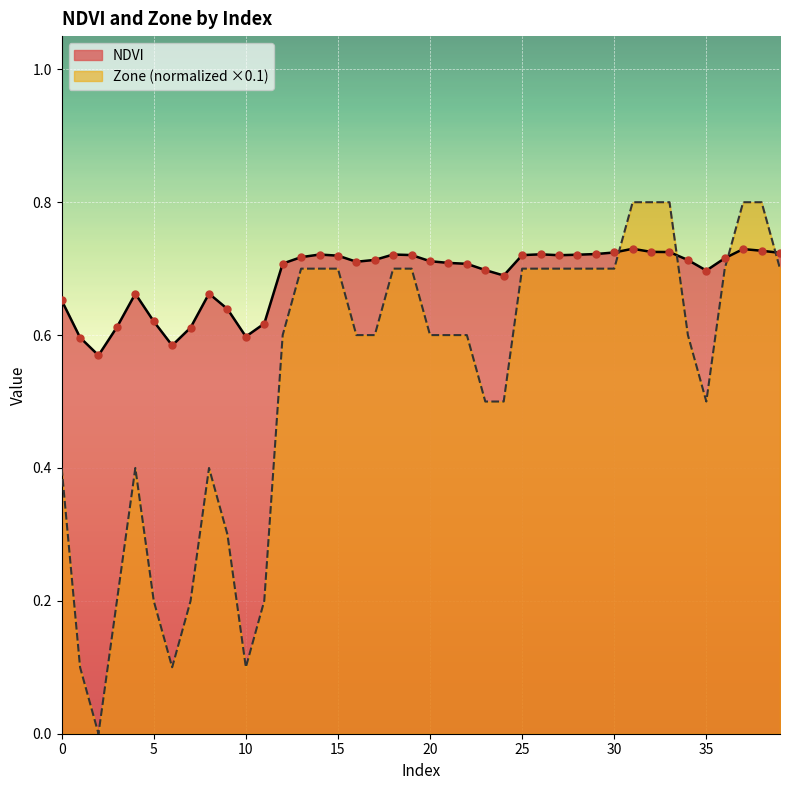

Which series reaches the maximum Y coordinate?

Zone